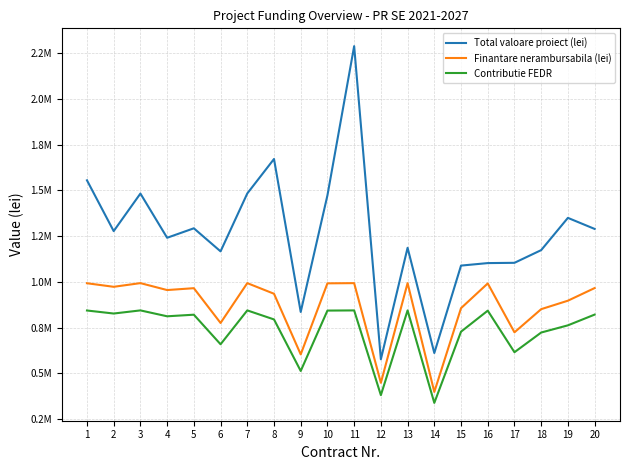

Is this an area chart (filled region under the line)?

No